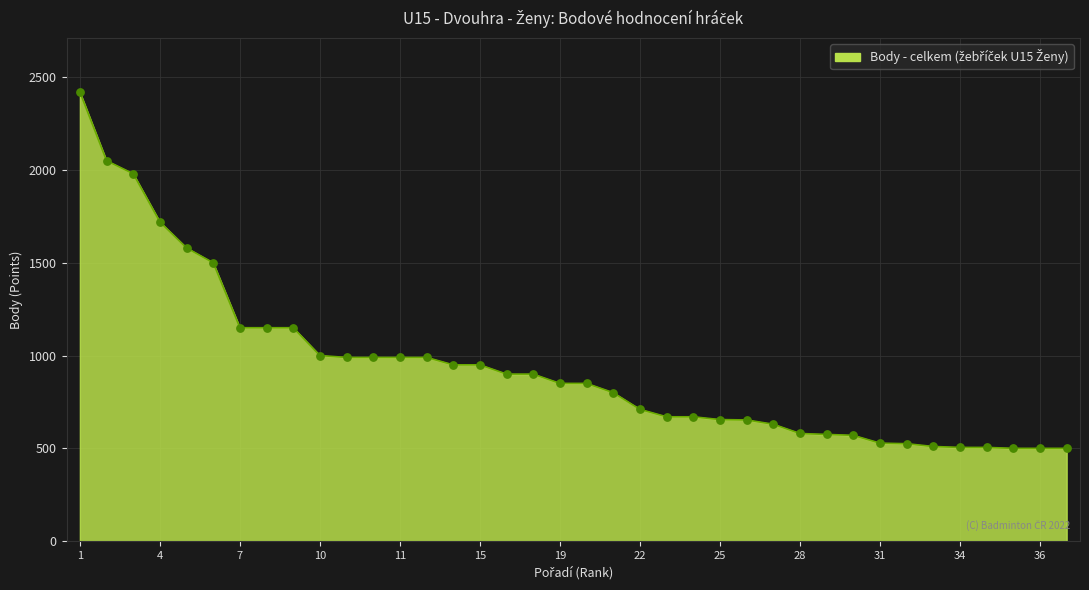

What is the minimum value shown in the chart?

500